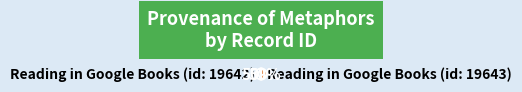

Is the sum of Reading in Google Books (id: 19642) and Reading in Google Books (id: 19643) greater than half?

Yes